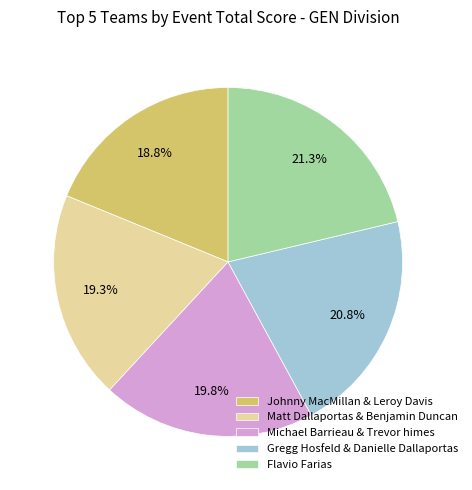

How many segments does this pie chart have?

5